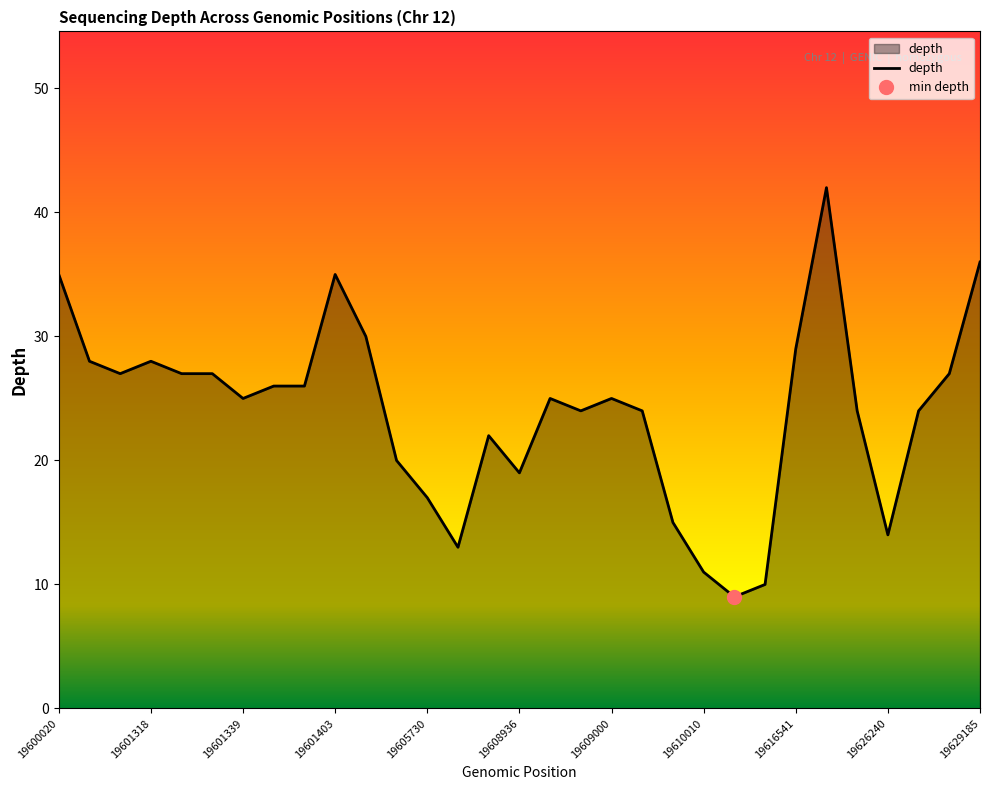

How many distinct data groups are displayed?

1